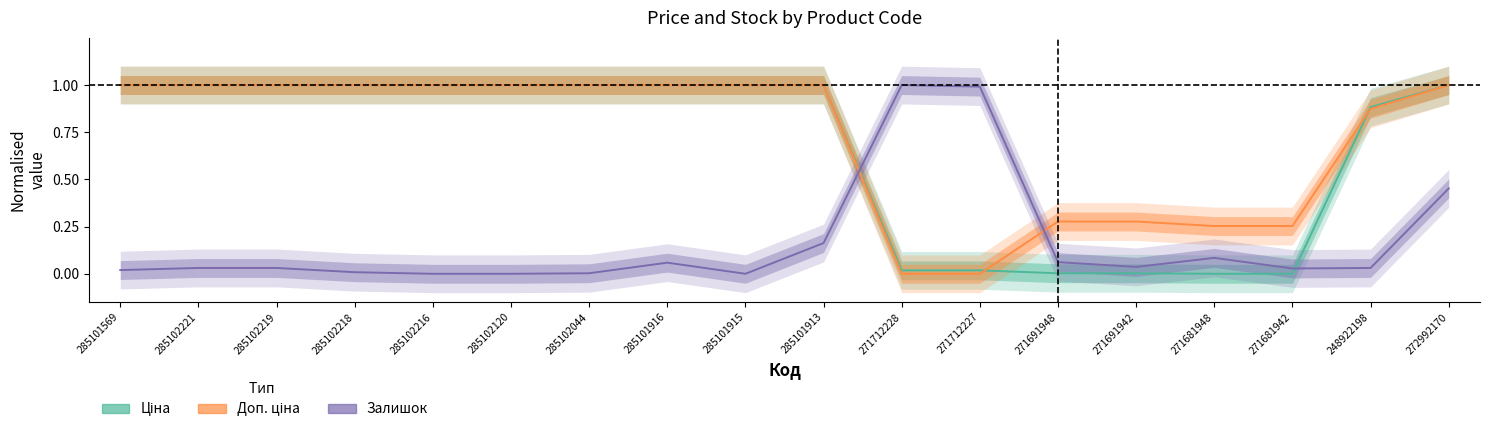

Which series ends up on top after the final intersection of Залишок and Ціна?

Ціна